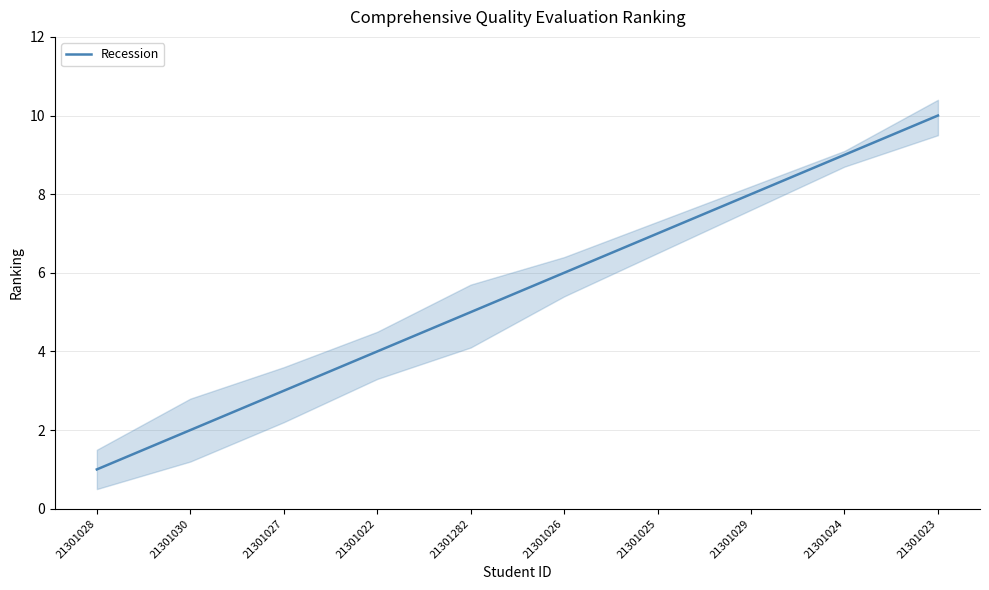

At which label is the value closest to 5?

21301282